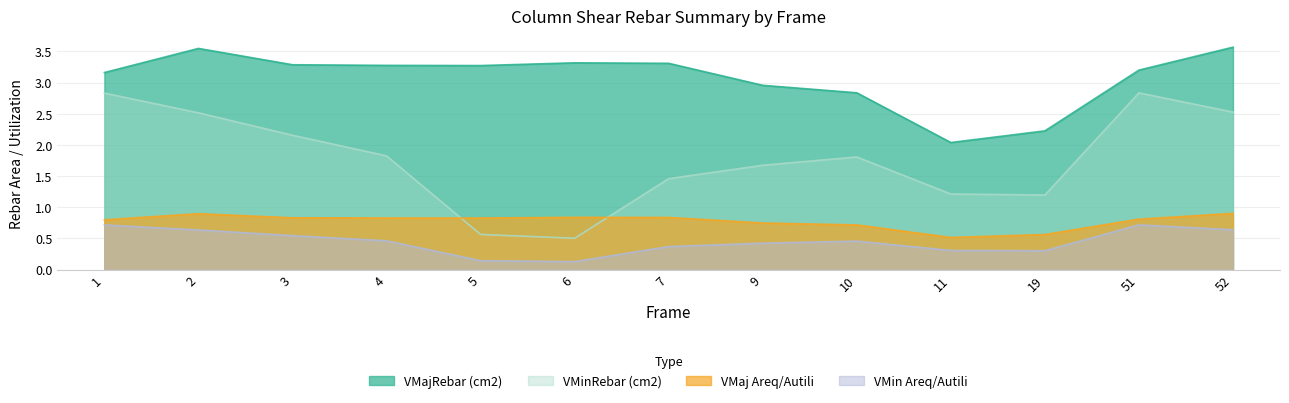

True or false: VMajRebar (cm2) has a value of 3.3 at 4.

True